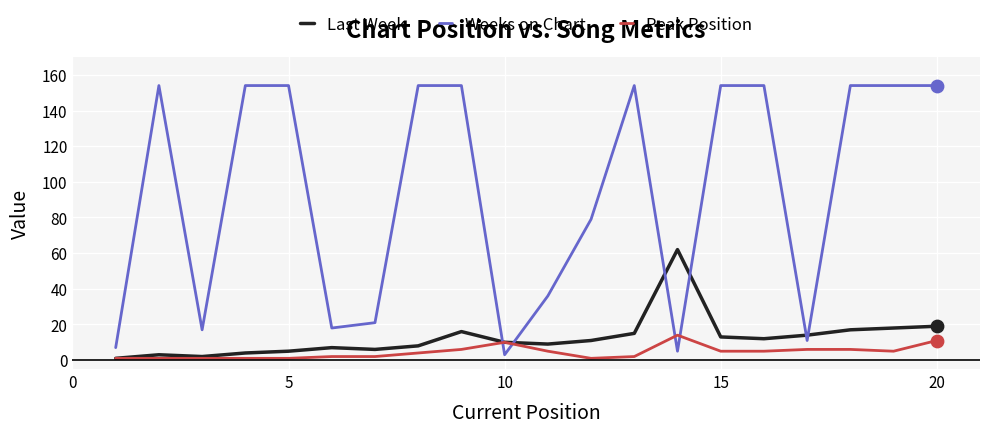

At how many categories does at least one series exceed 113?

11